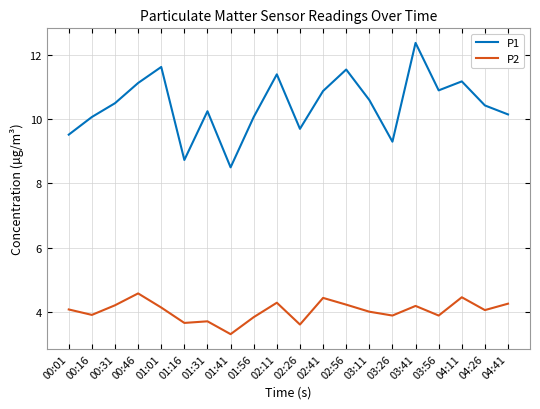

At 01:16, list the series in order from smallest to largest.

P2, P1